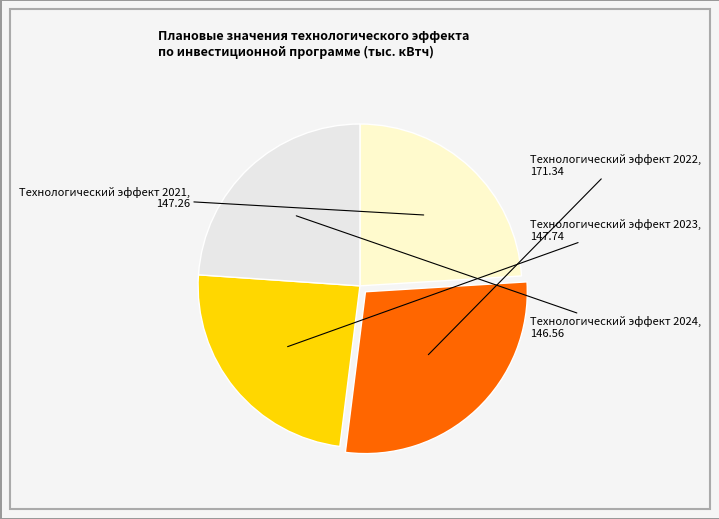

How many segments does this pie chart have?

4